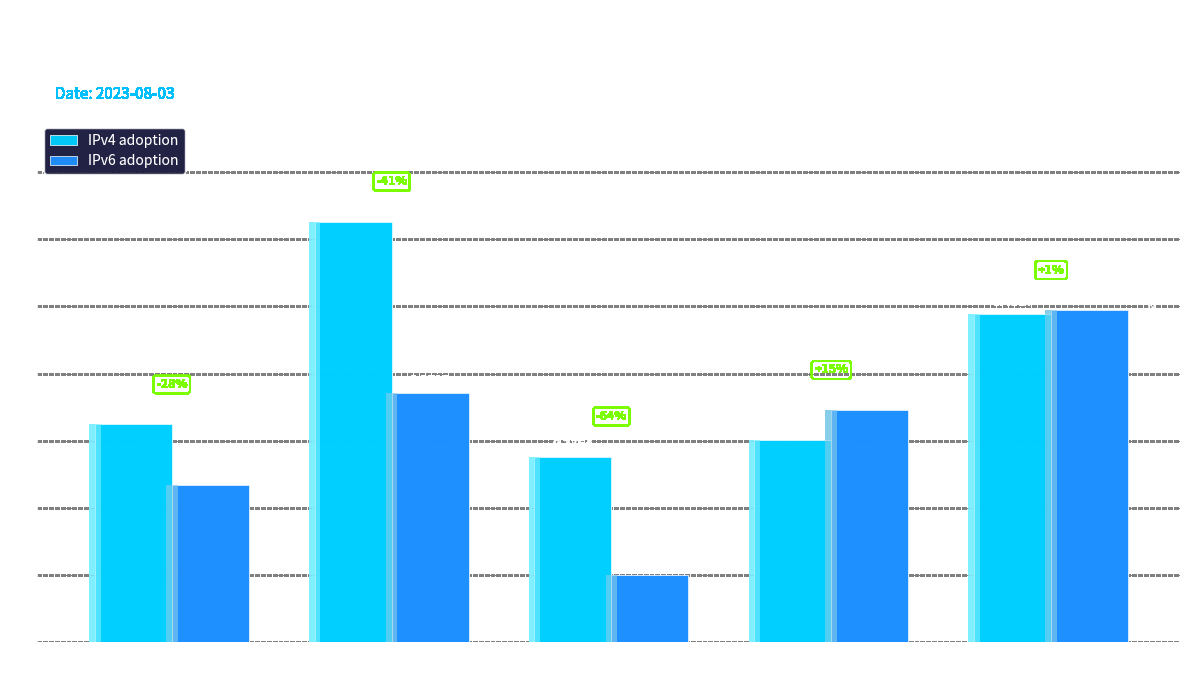

At which category is the sum across all series the highest?

ripencc